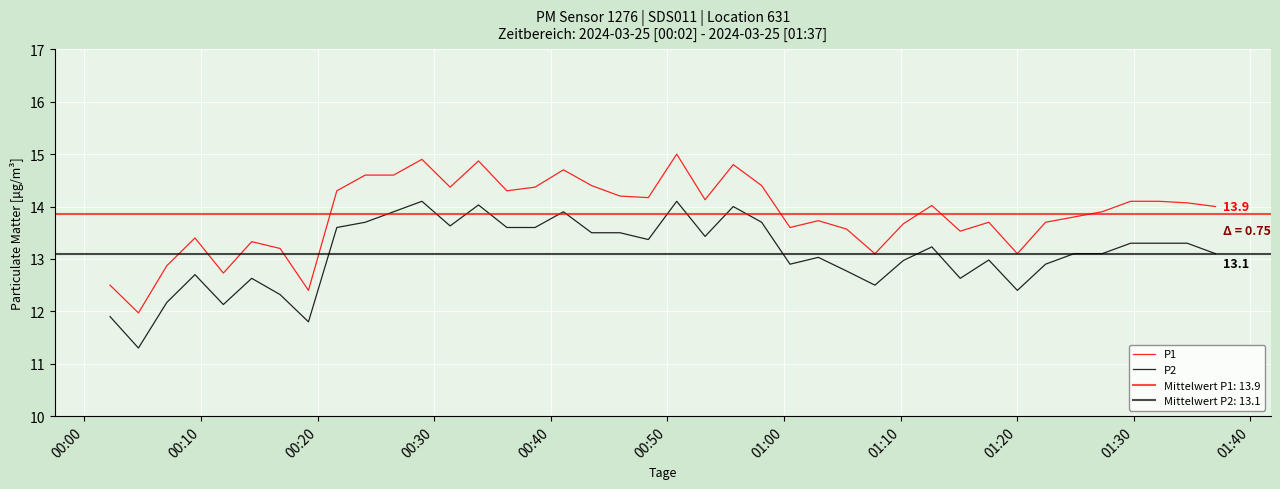

True or false: P1 and P2 intersect in this chart.

False